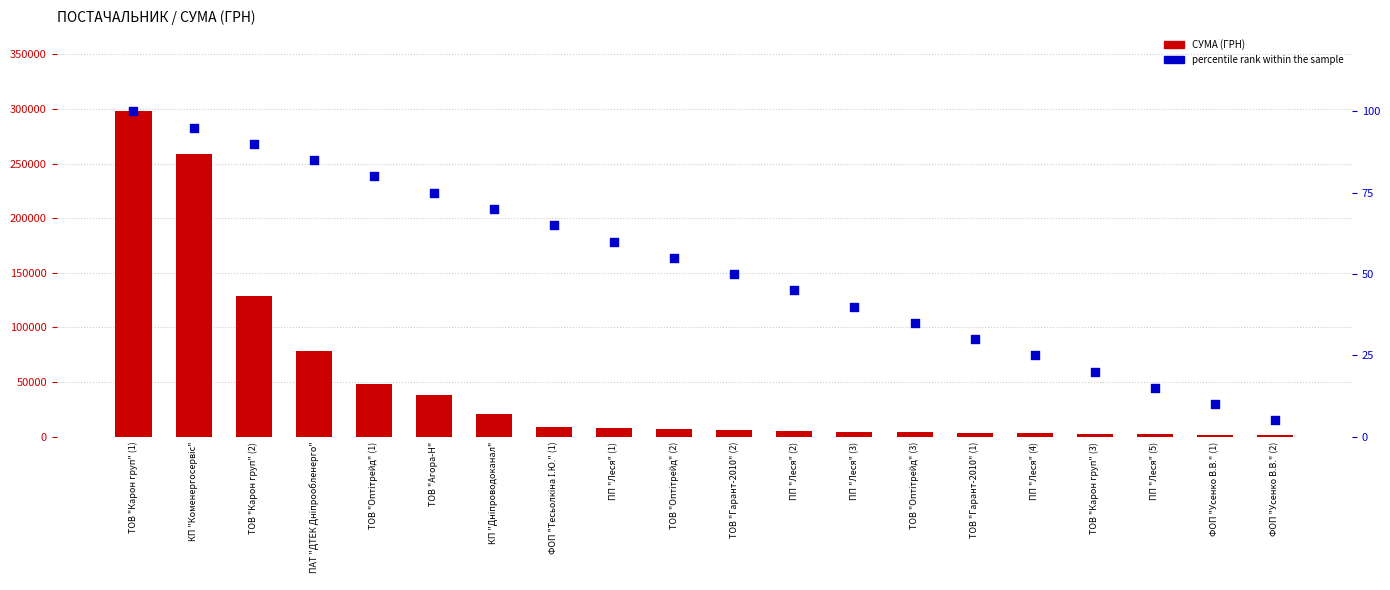

Is the value of СУМА (ГРН) at ТОВ "Гарант-2010" (2) greater than the value of percentile rank within the sample at ПП "Леся" (4)?

Yes